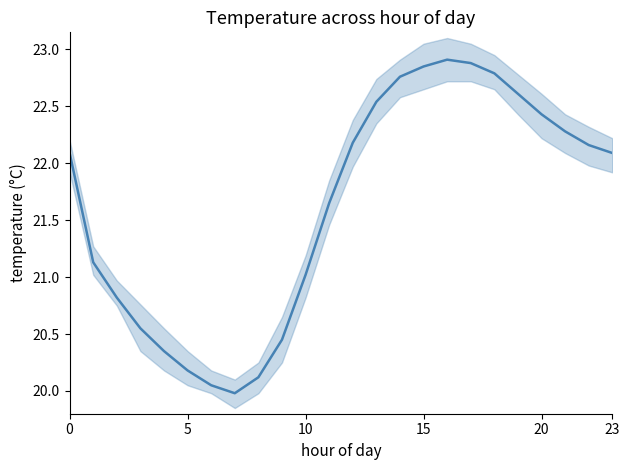

What is the difference between the values at 10 and 9?

0.6